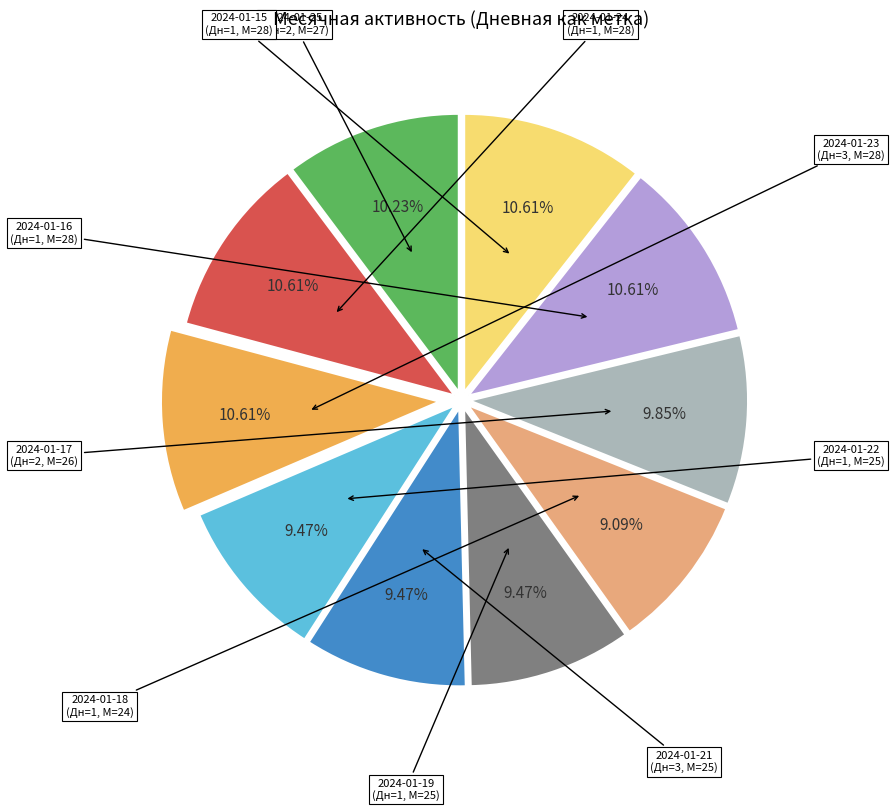

Is there any slice that represents more than half of the pie?

No